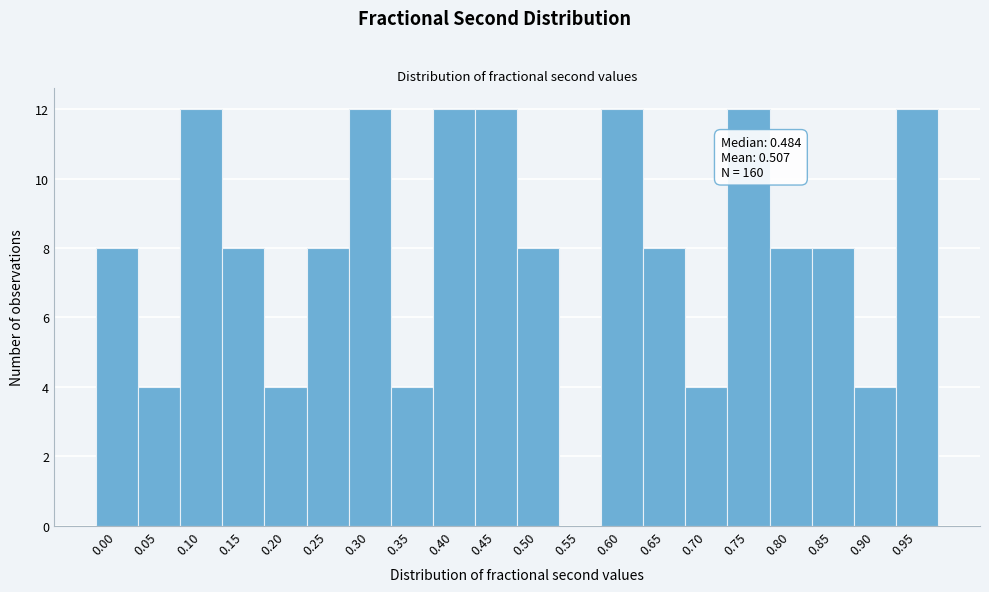

Reading right to left, transcribe all the data shown in this chart.

0.95=12	0.90=4	0.85=8	0.80=8	0.75=12	0.70=4	0.65=8	0.60=12	0.55=0	0.50=8	0.45=12	0.40=12	0.35=4	0.30=12	0.25=8	0.20=4	0.15=8	0.10=12	0.05=4	0.00=8